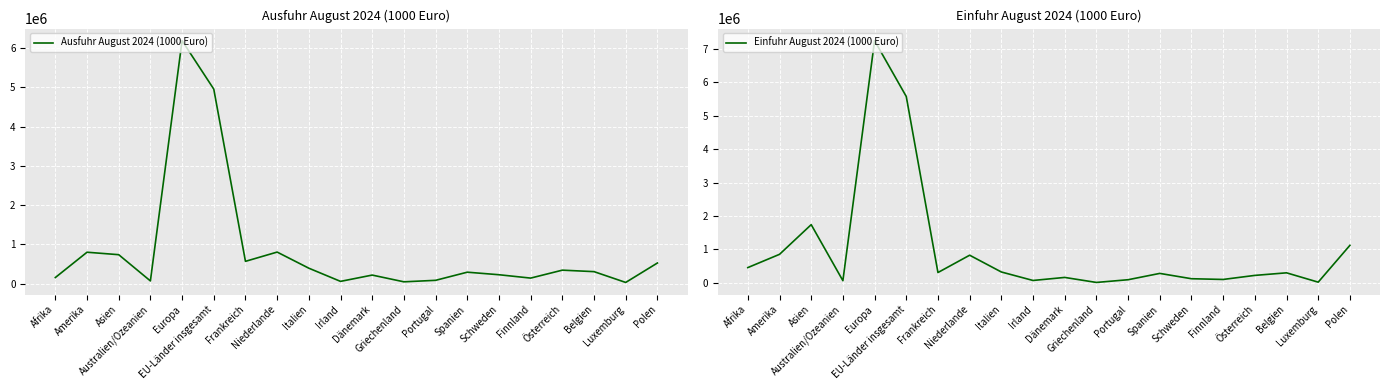

What is the sum of the Ausfuhr August 2024 (1000 Euro) values at Australien/Ozeanien and Frankreich?

633826